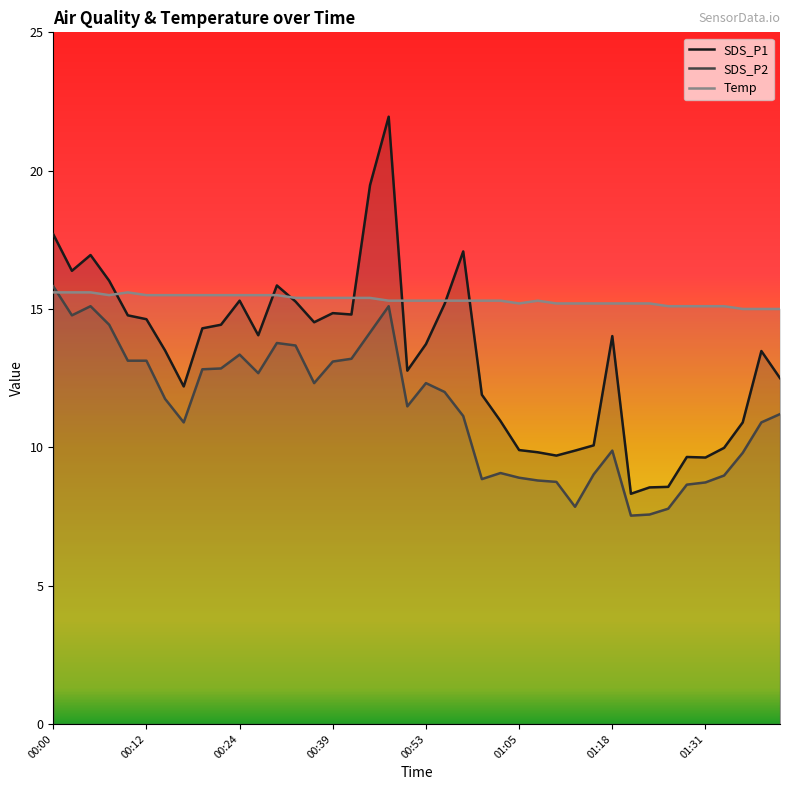

Is it true that Temp equals 24.0 at 01:34?

False